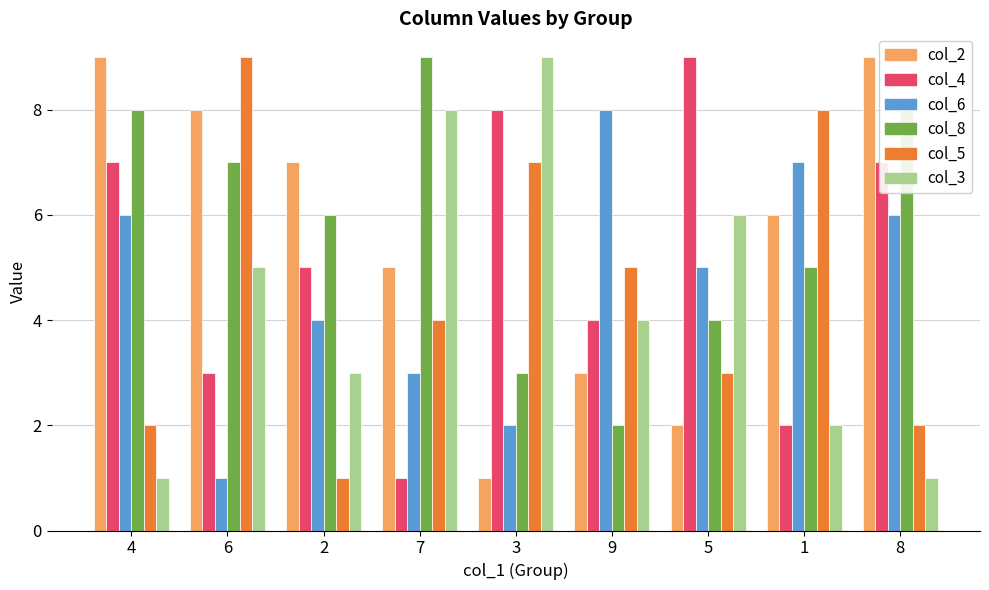

What are all the series names shown in the legend?

col_2, col_4, col_6, col_8, col_5, col_3